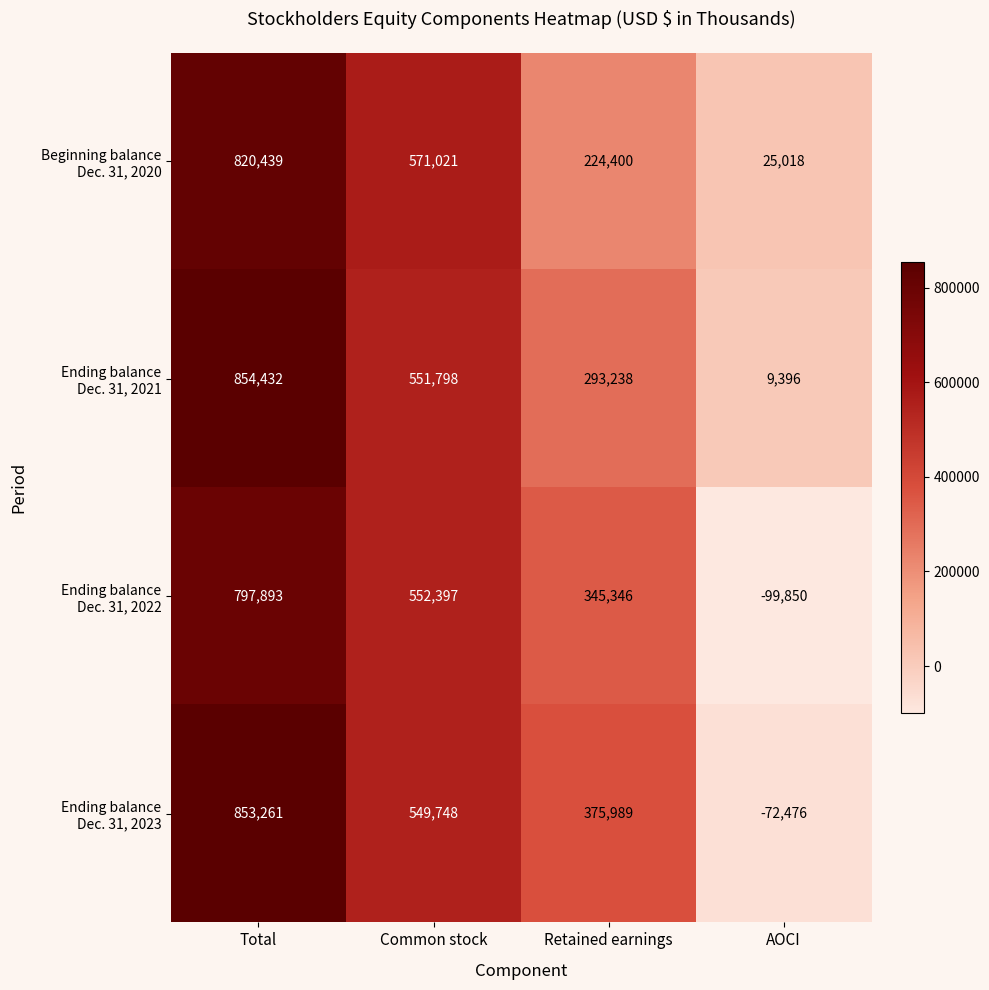

At which category is the sum across all series the highest?

Total